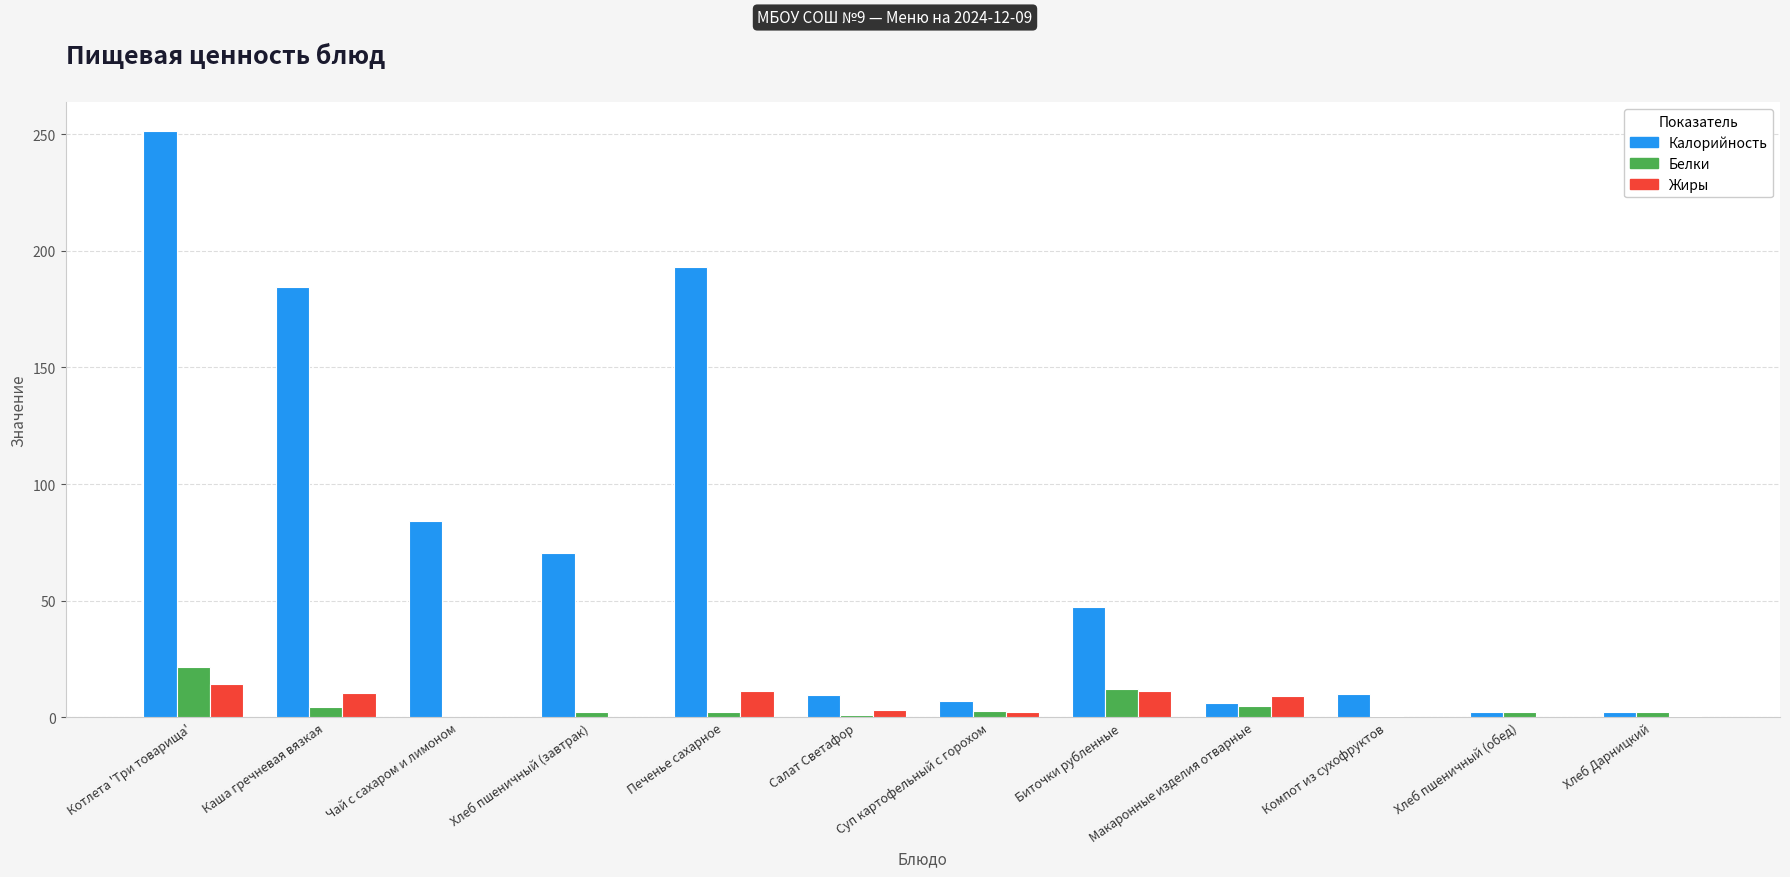

How many distinct data groups are displayed?

3